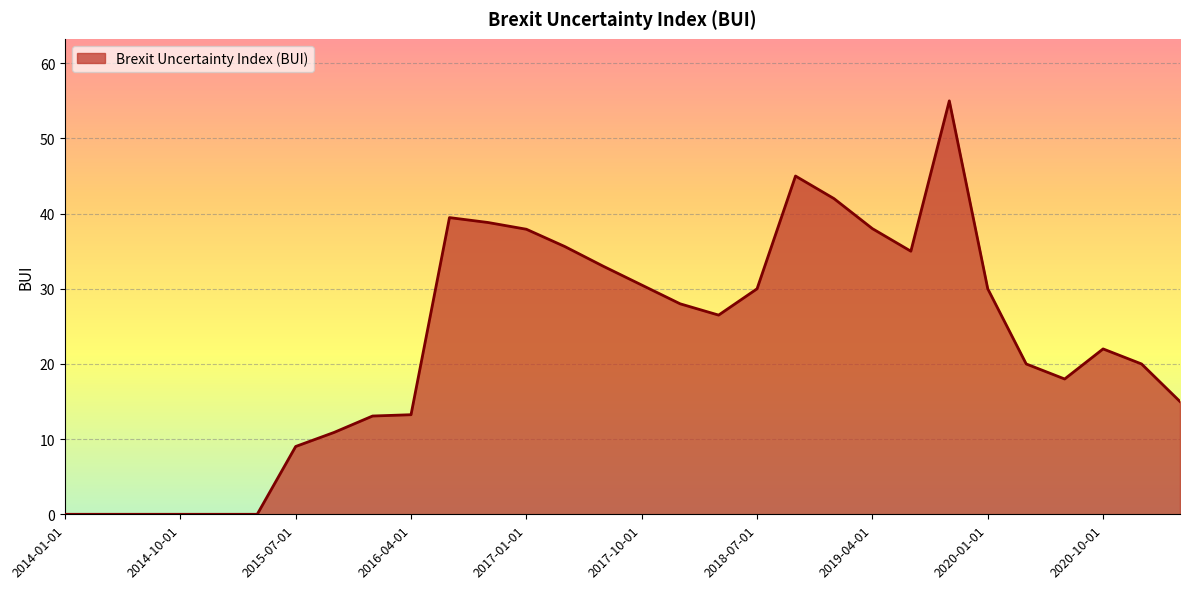

How many lines are shown in the chart?

1